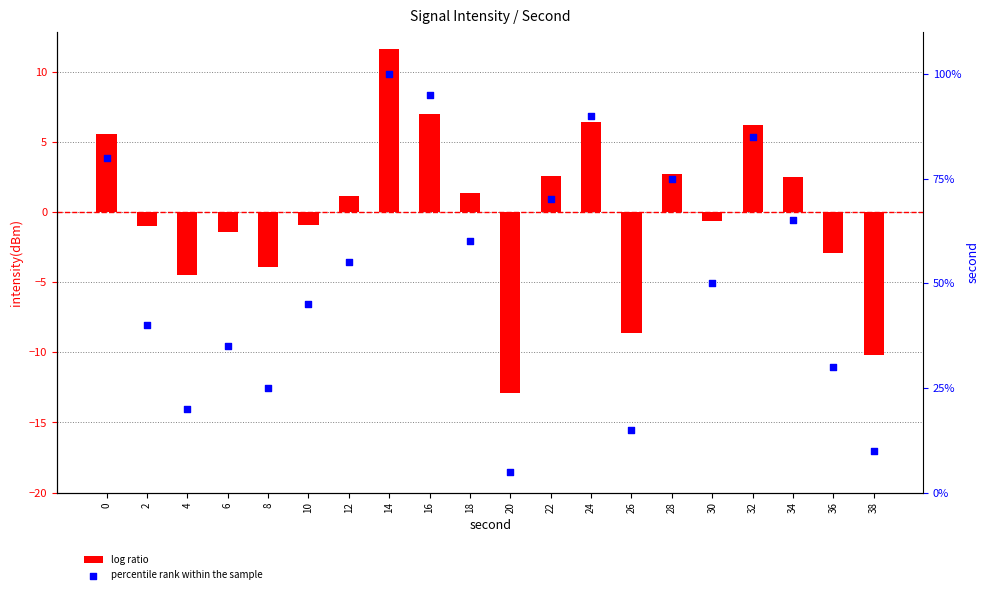

Which series contains the highest Y value?

percentile rank within the sample